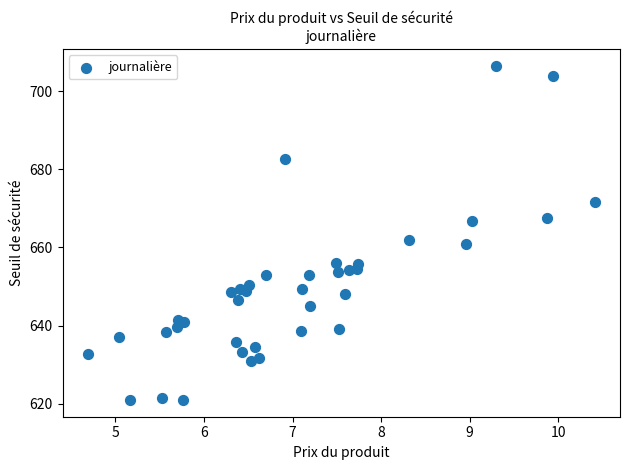

What Y value in the scatter plot is closest to 663?

661.8